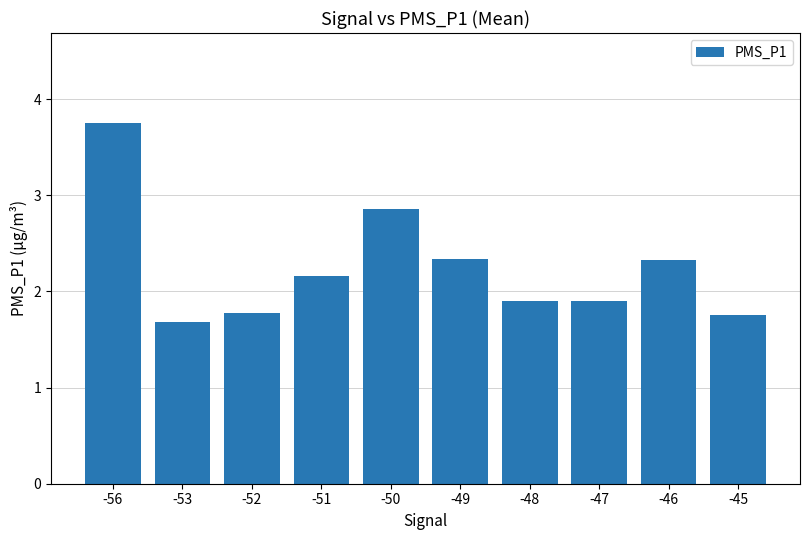

Does the chart contain stacked bars?

No